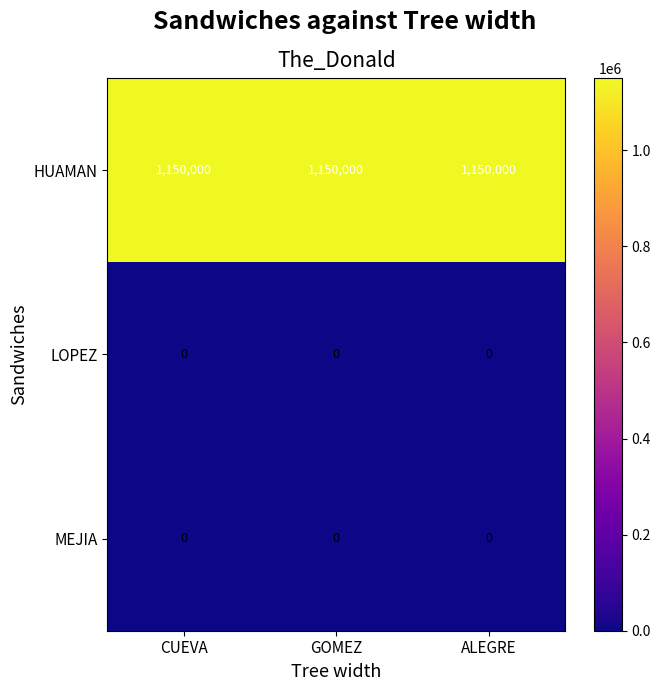

Is it true that MEJIA equals 0 at ALEGRE?

True